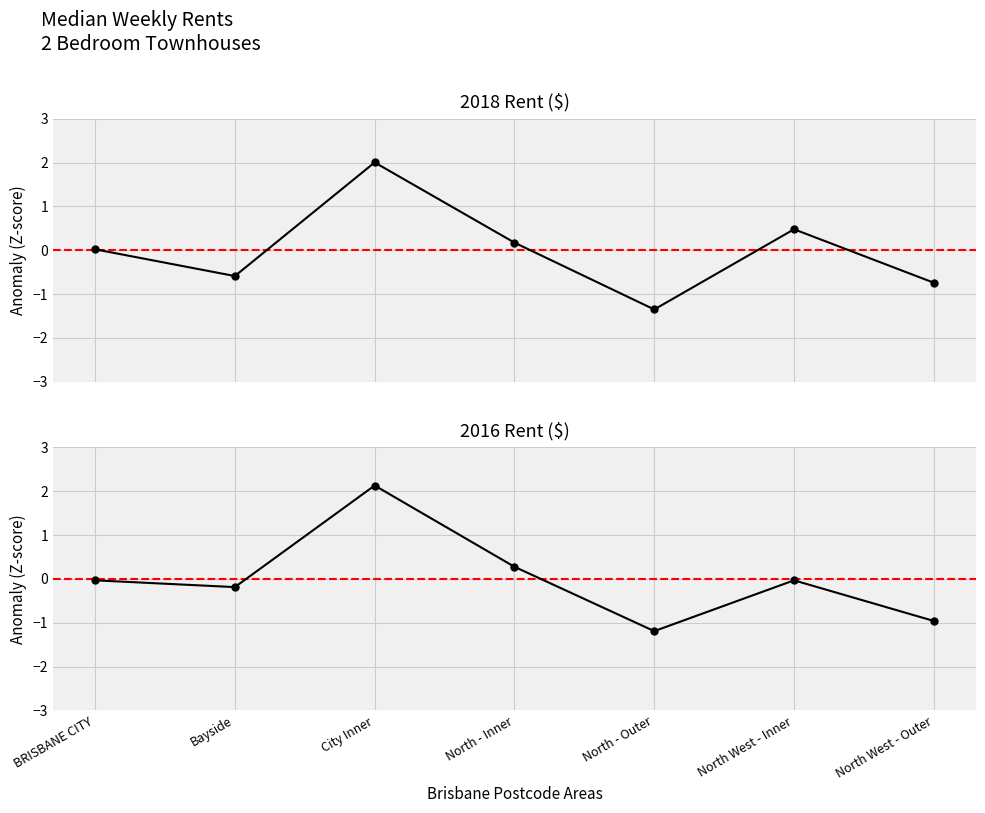

What is the approximate value of 2018 Rent ($) at North West - Inner?

0.5